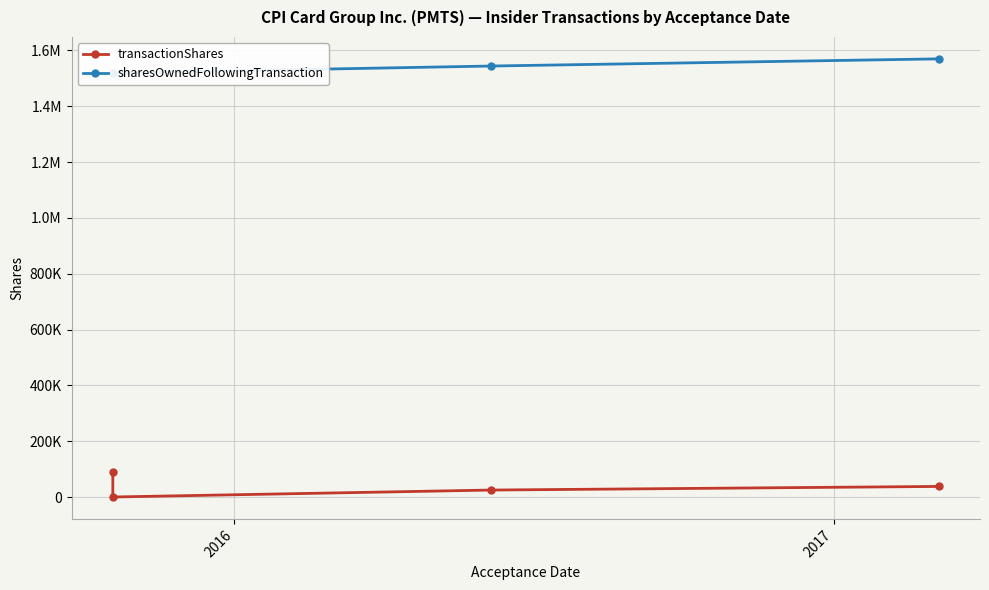

Is the value of transactionShares at 2015 greater than the value of sharesOwnedFollowingTransaction at 3?

No